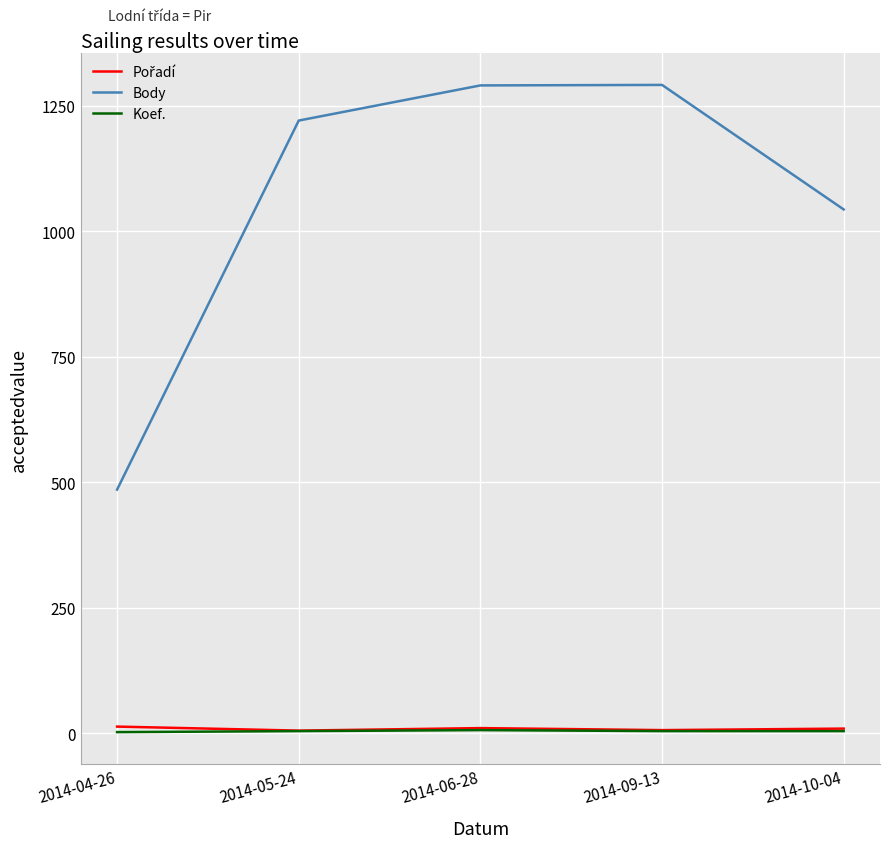

Which series changed the most between 2014-09-13 and 2014-10-04?

Body